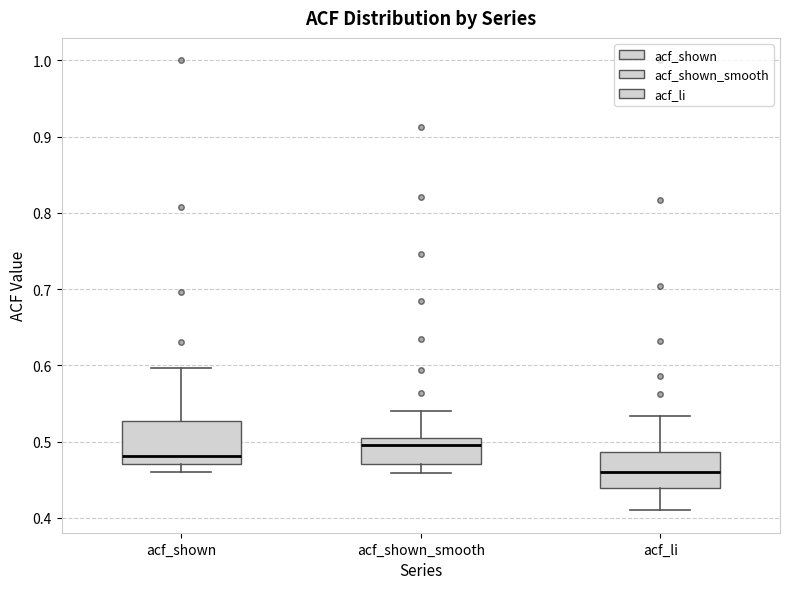

Which box has the highest median line?

acf_shown_smooth